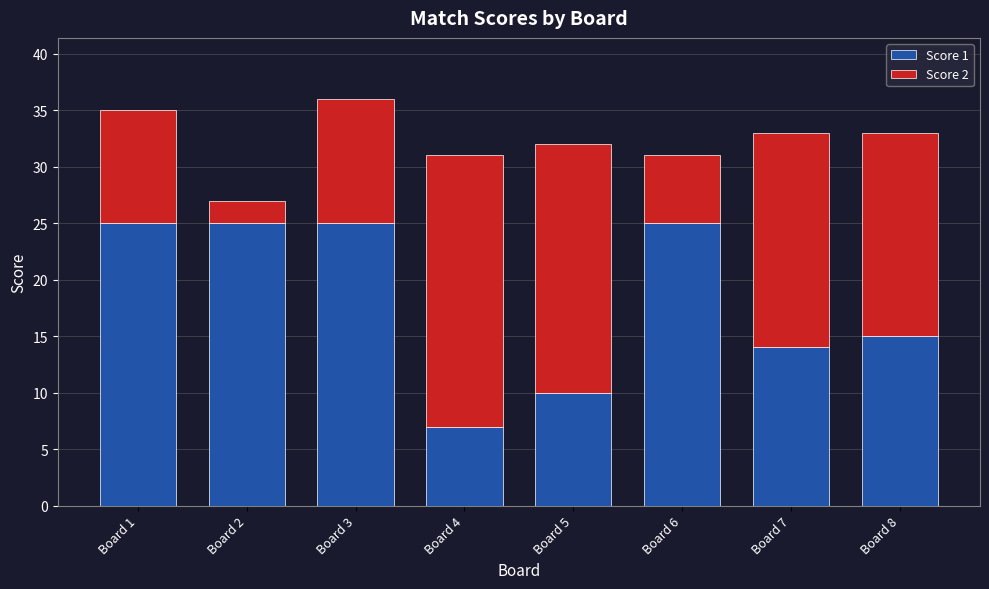

Reading right to left, what are the values for Score 1?

Board 8=15	Board 7=14	Board 6=25	Board 5=10	Board 4=7	Board 3=25	Board 2=25	Board 1=25